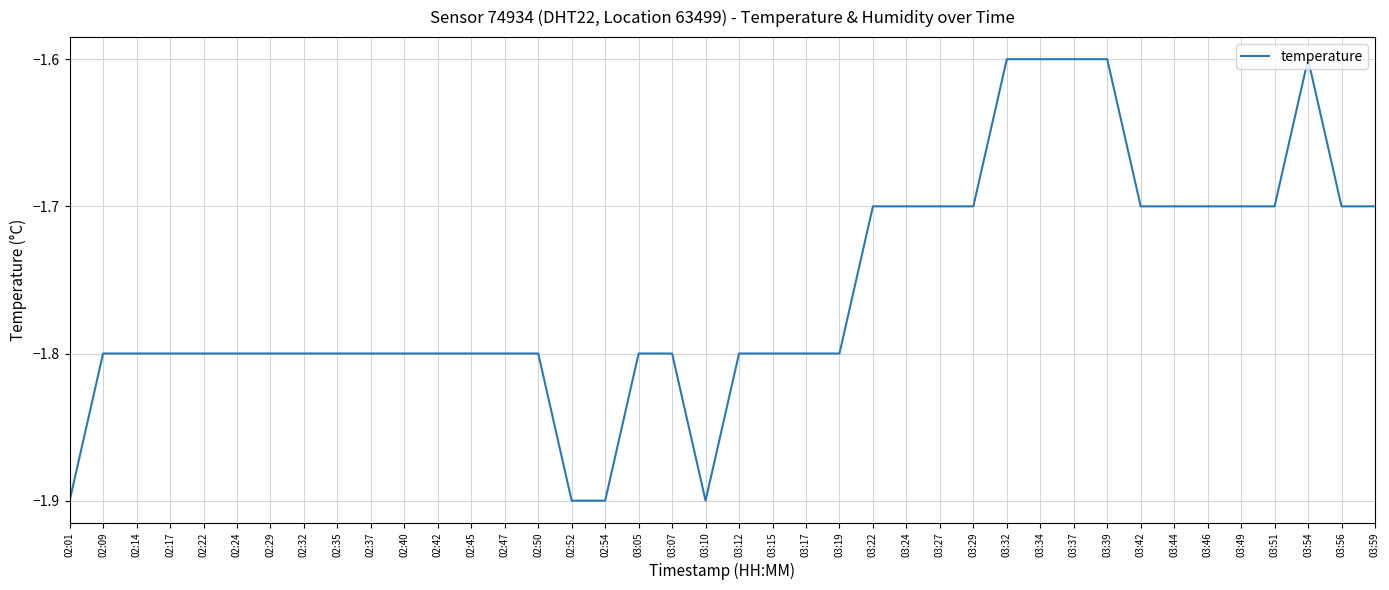

Between 03:24 and 02:17, which is larger?

03:24